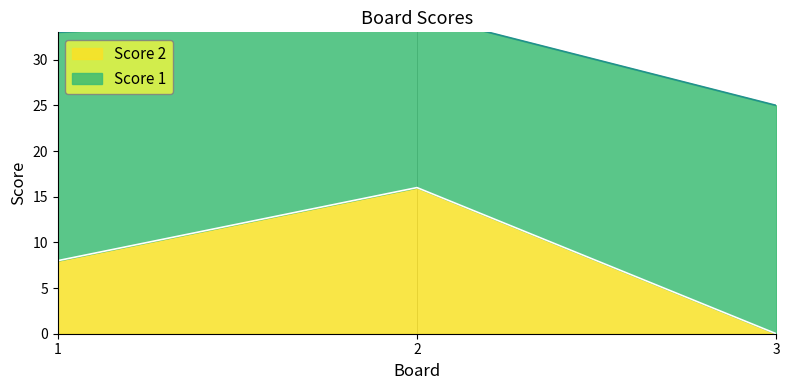

What is the value of the 1st point from the left?

8